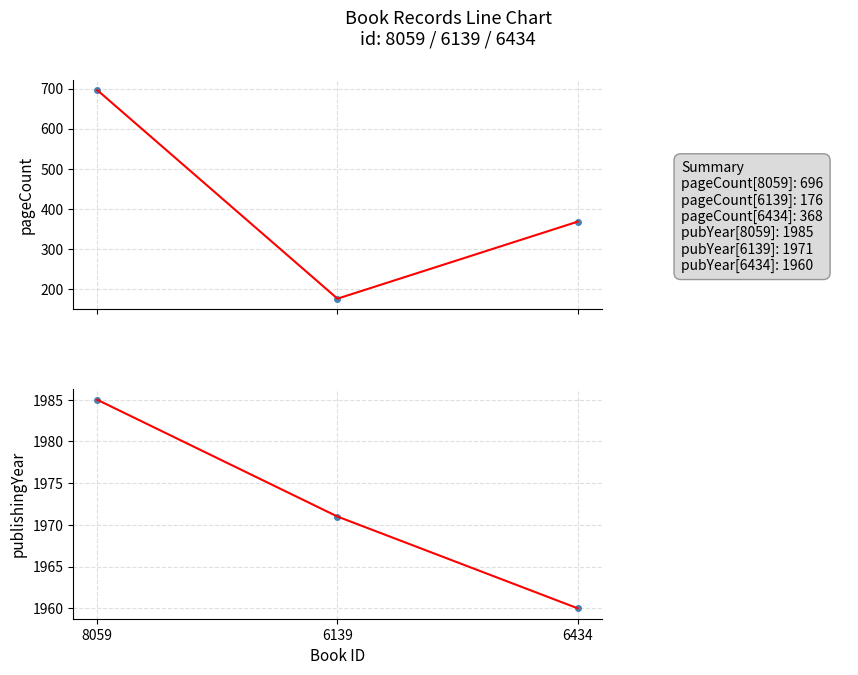

Where is pageCount fit nearest to the value 436?

6434